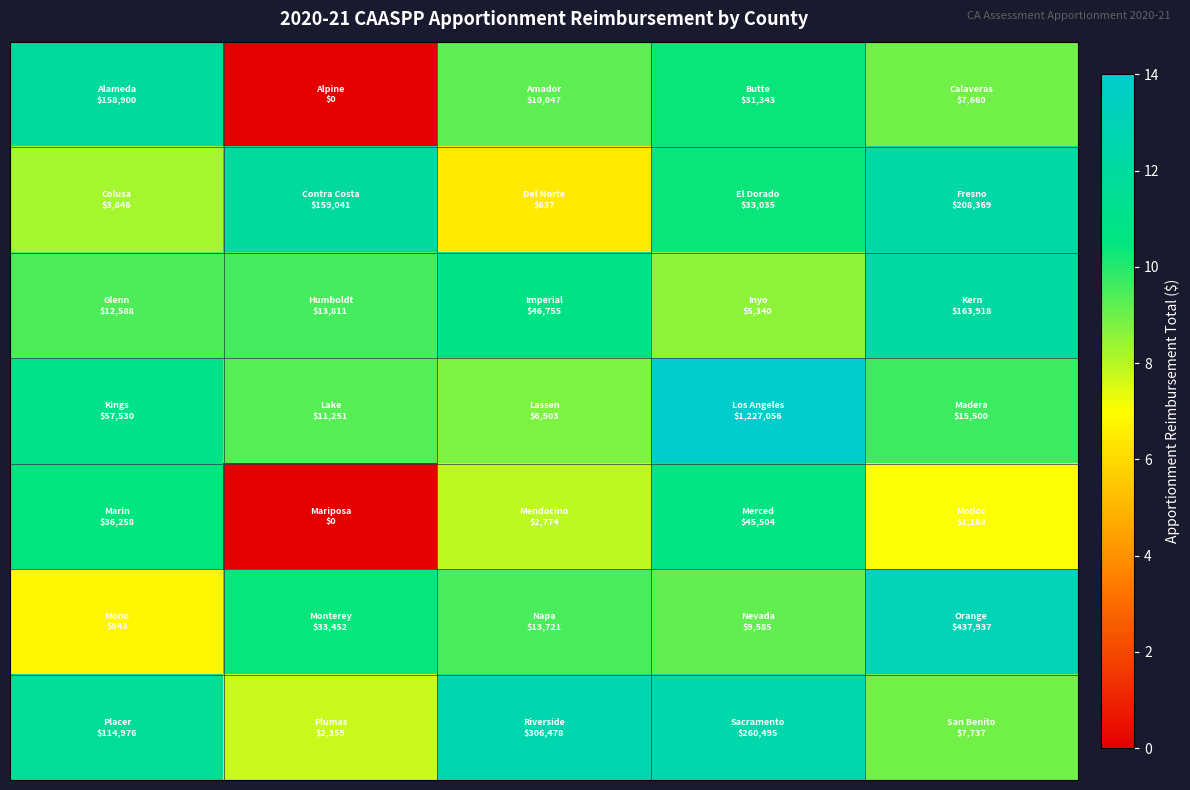

Count the number of categories in the chart.

5